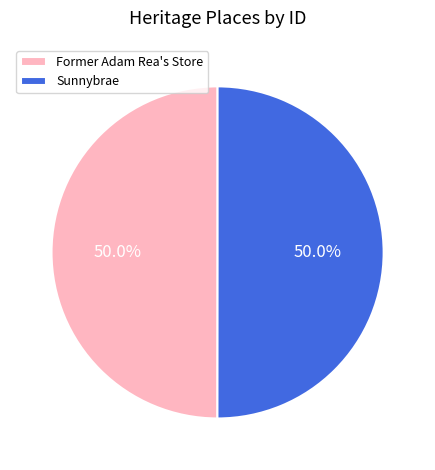

Is the sum of Former Adam Rea's Store and Sunnybrae greater than half?

Yes